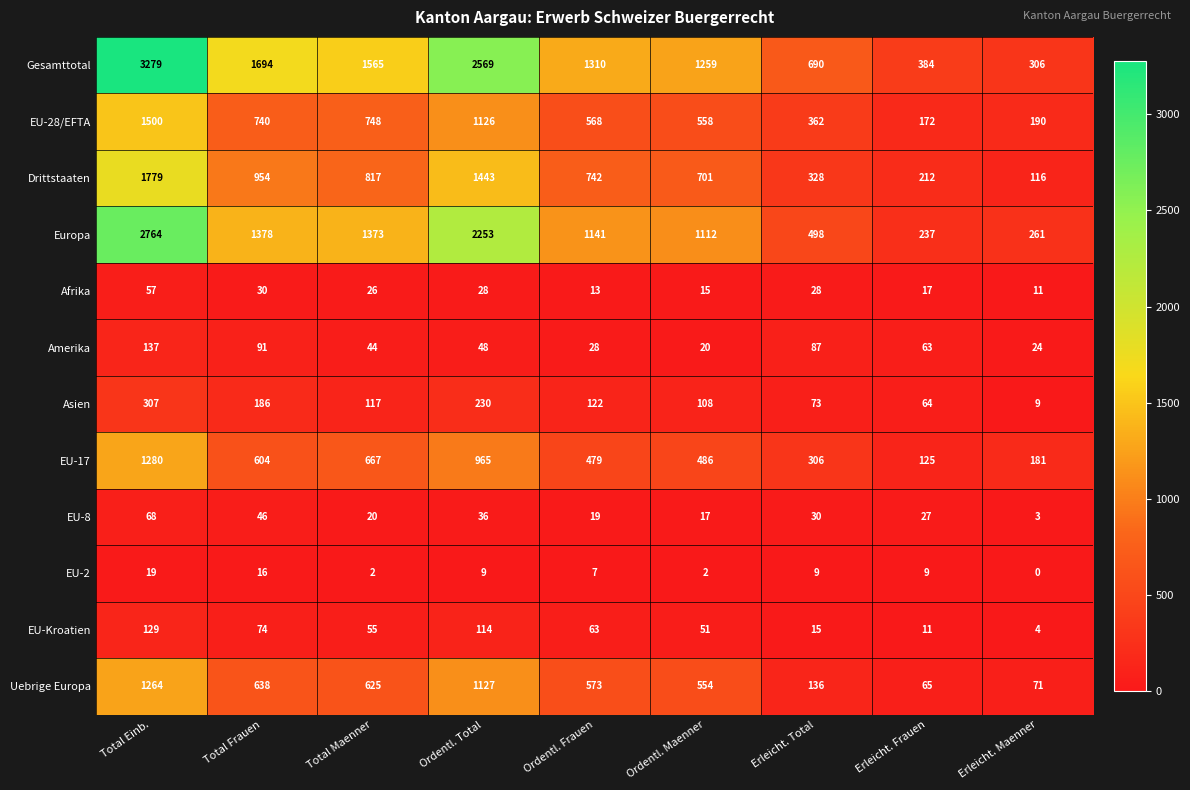

At how many categories does at least one series exceed 1769?

2